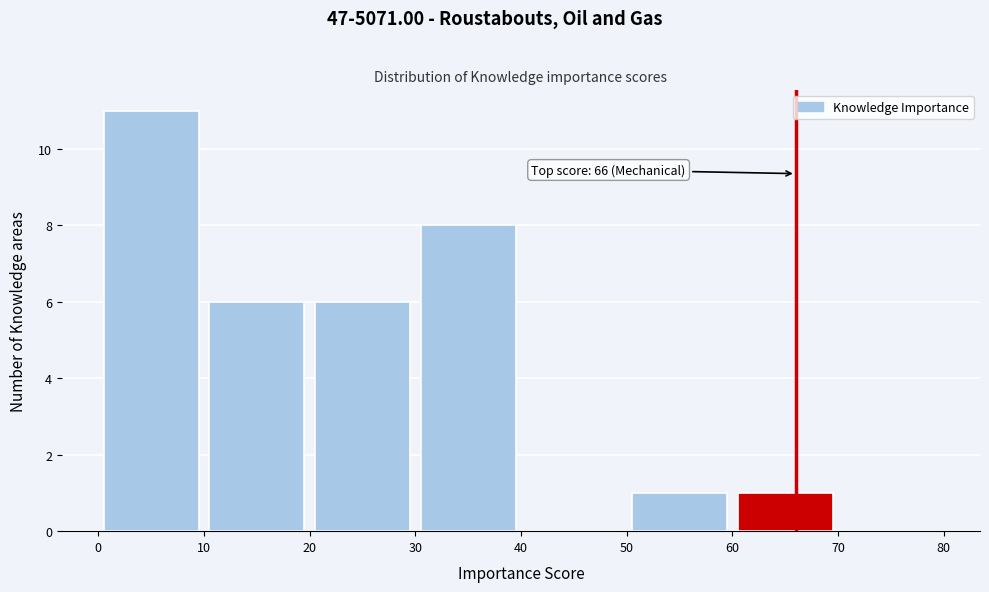

Which range on the x-axis has the tallest bar?

0 to 10